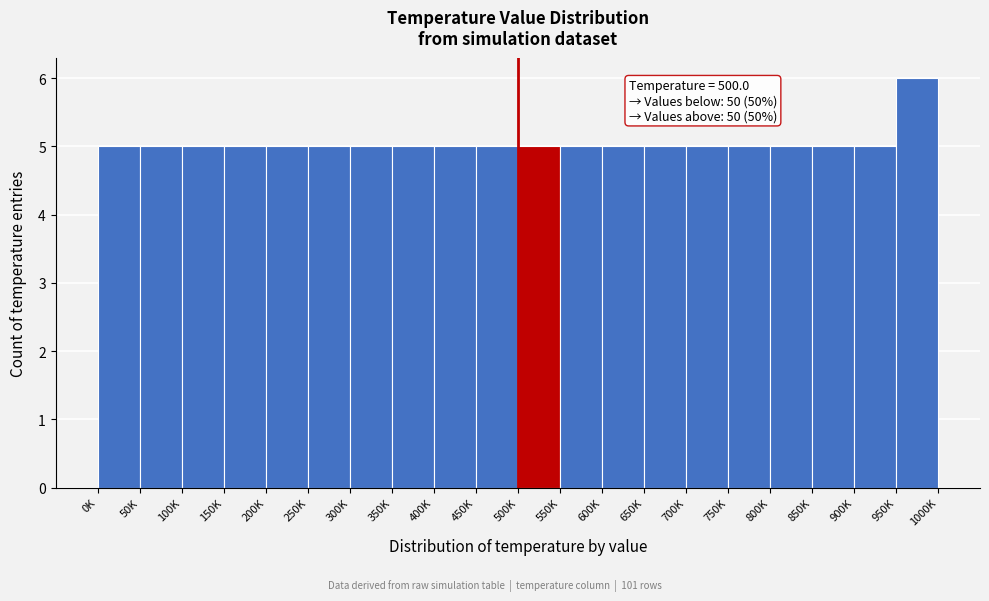

Reading left to right, what are all the values shown in this chart?

5	5	5	5	5	5	5	5	5	5	5	5	5	5	5	5	5	5	5	6